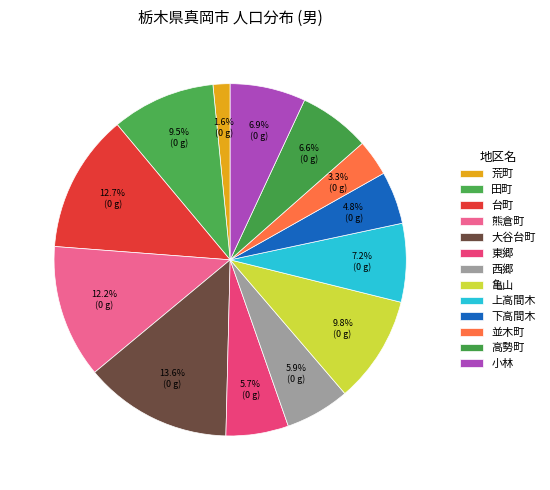

To the nearest percent, what percentage of the pie is 東郷?

6%